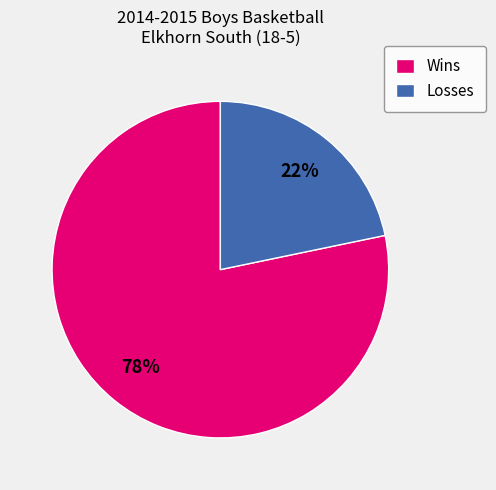

Which slice is the largest?

Wins